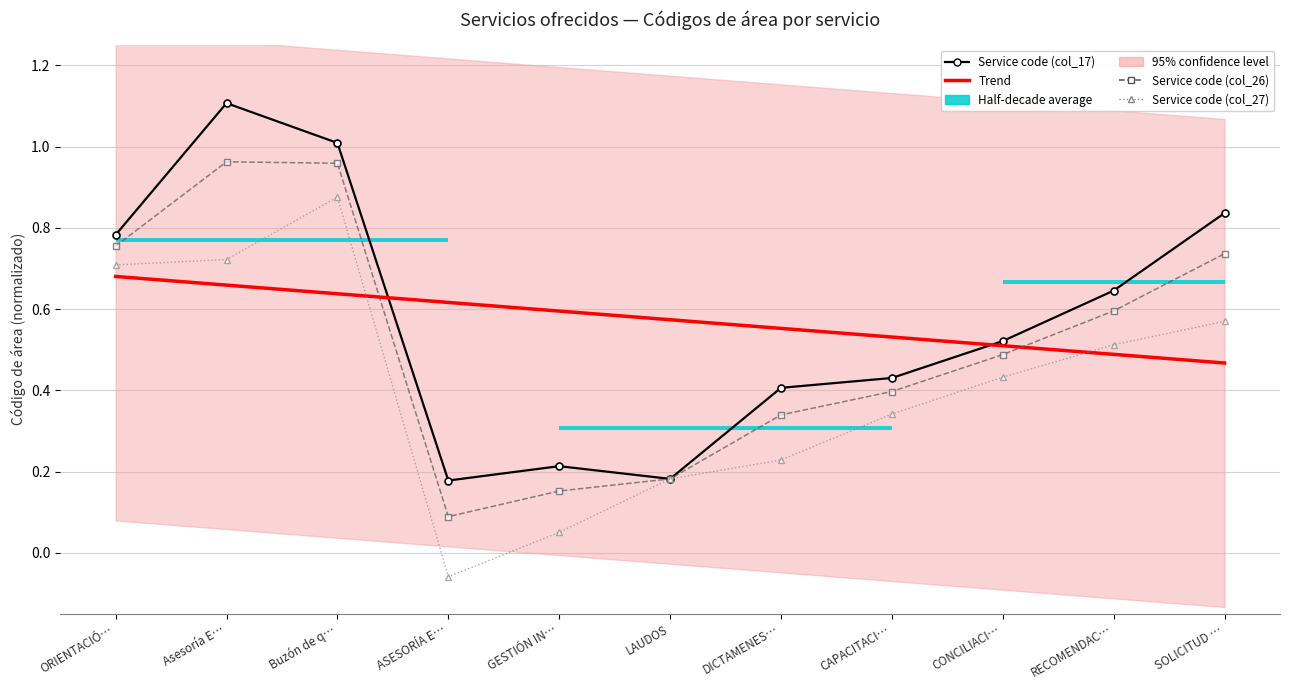

Reading right to left, extract all data points from this chart.

Service code (col_17): 0.8	0.6	0.5	0.4	0.4	0.2	0.2	0.2	1.0	1.1	0.8
Trend: 0.5	0.5	0.5	0.5	0.6	0.6	0.6	0.6	0.6	0.7	0.7
Service code (col_26): 0.7	0.6	0.5	0.4	0.3	0.2	0.2	0.1	1.0	1.0	0.8
Service code (col_27): 0.6	0.5	0.4	0.3	0.2	0.2	0.1	-0.1	0.9	0.7	0.7